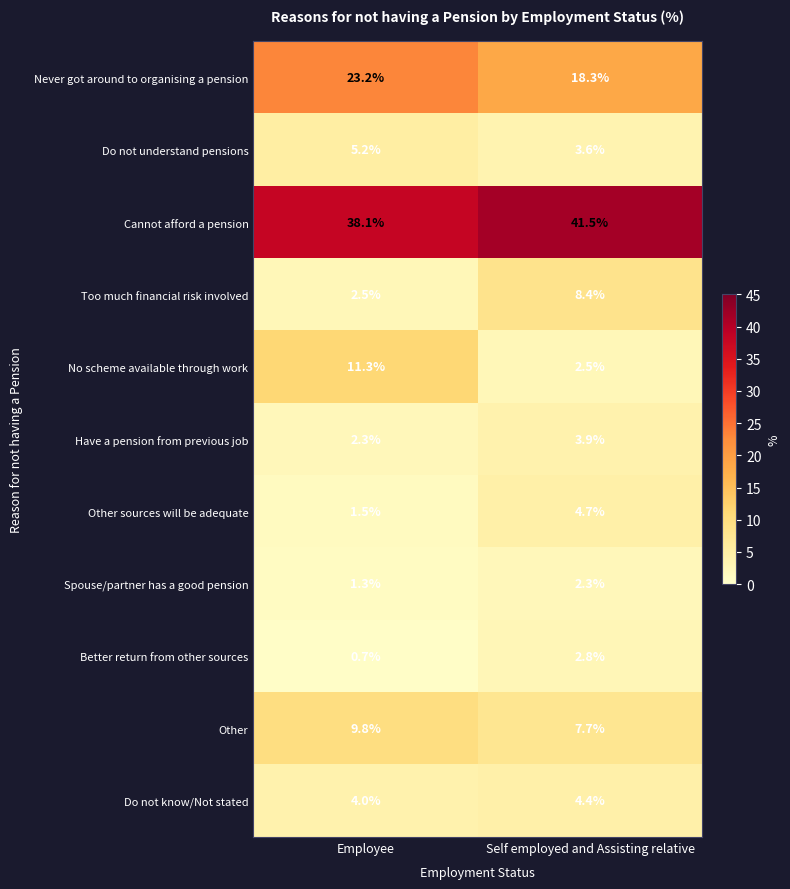

What is the sum of all Cannot afford a pension values?

79.6